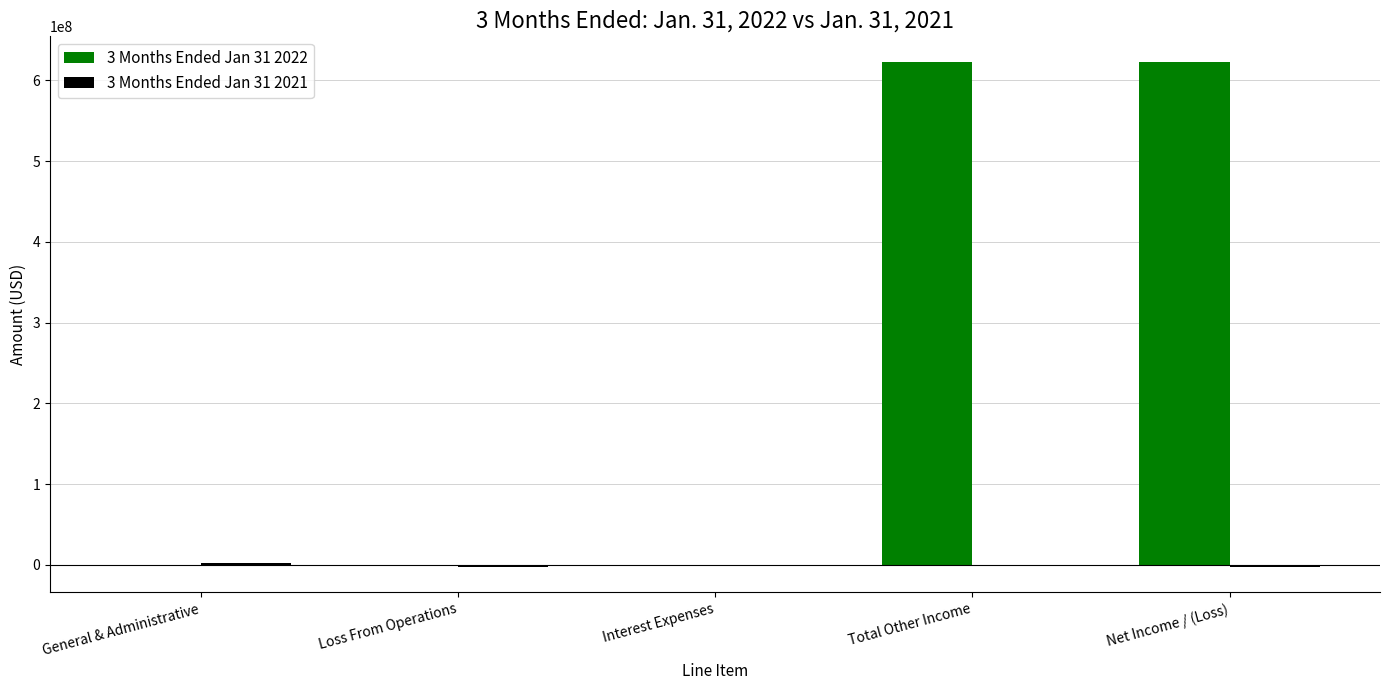

Is it true that 3 Months Ended Jan 31 2022 equals 623062959 at Total Other Income?

True